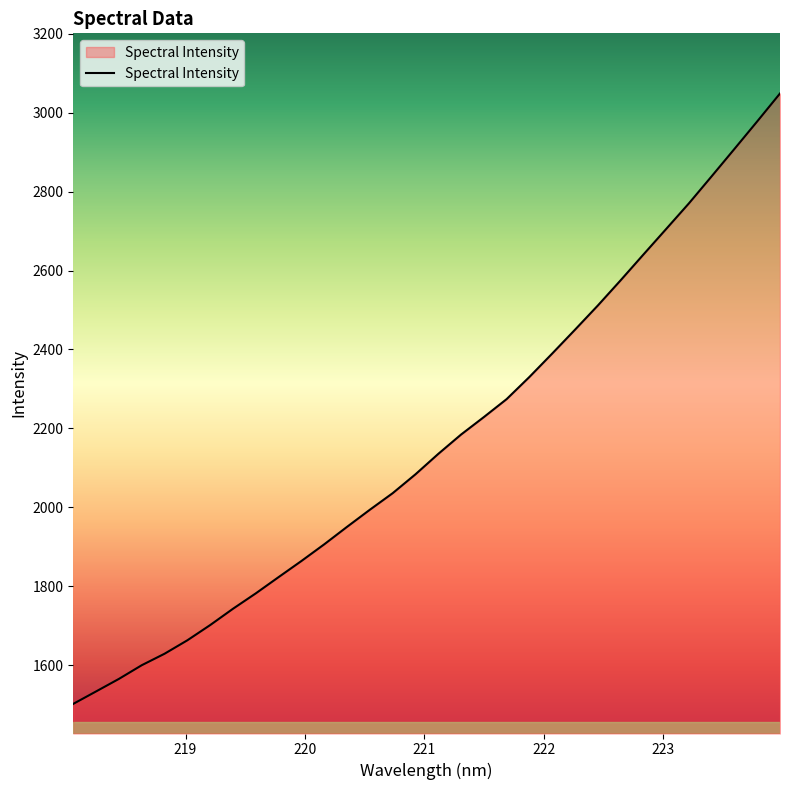

What is the greatest value displayed?

3048.7